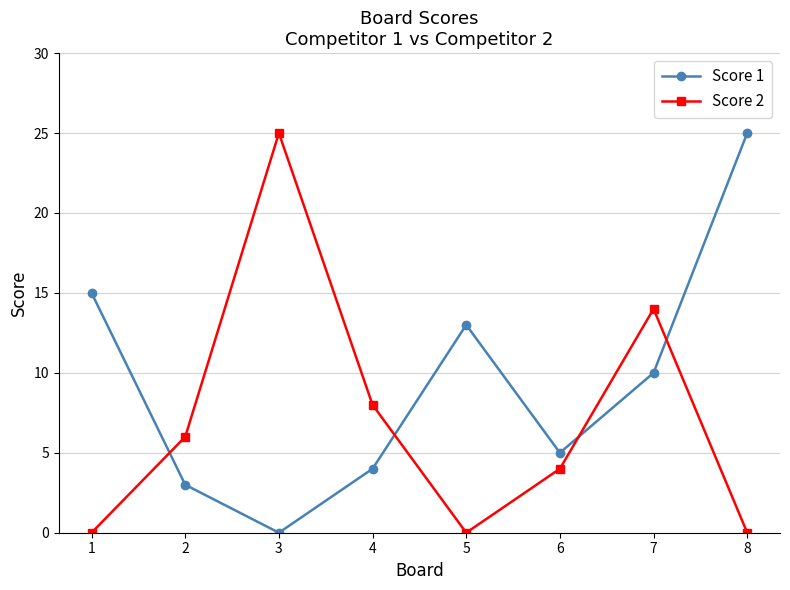

Where do Score 1 and Score 2 first cross each other?

1 and 2